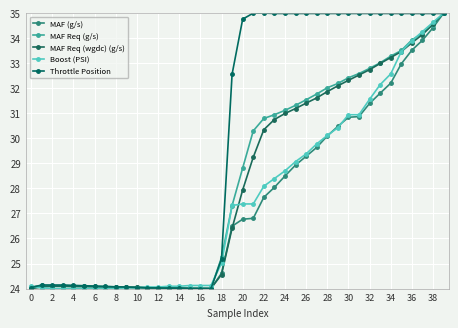

How many data points does each series have?

40